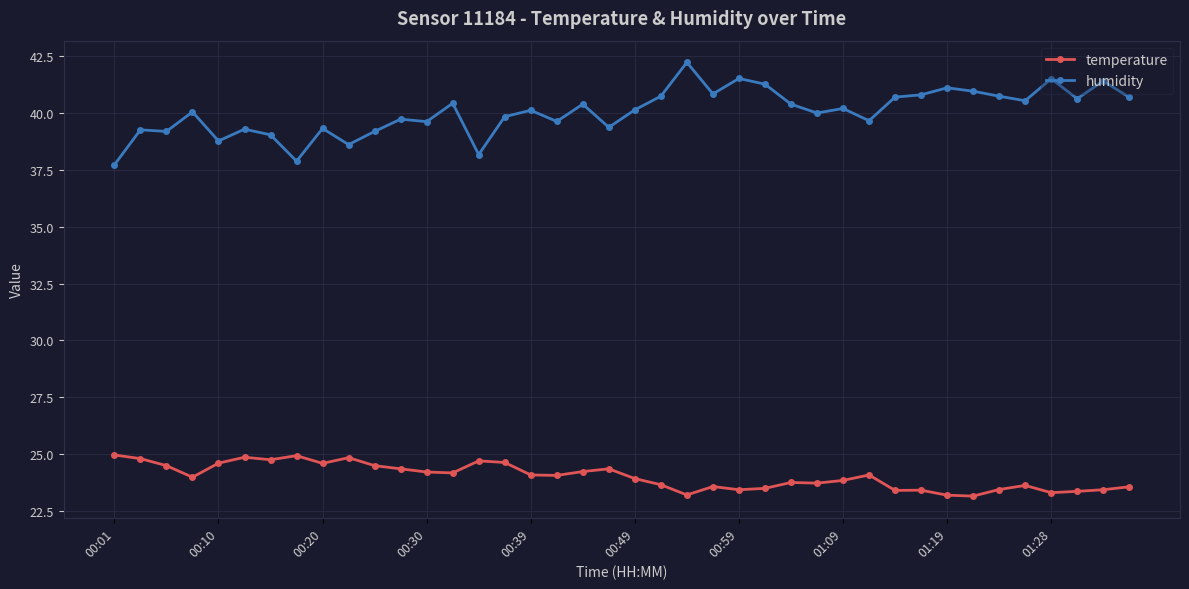

List the series in order of their peak value, lowest first.

temperature, humidity